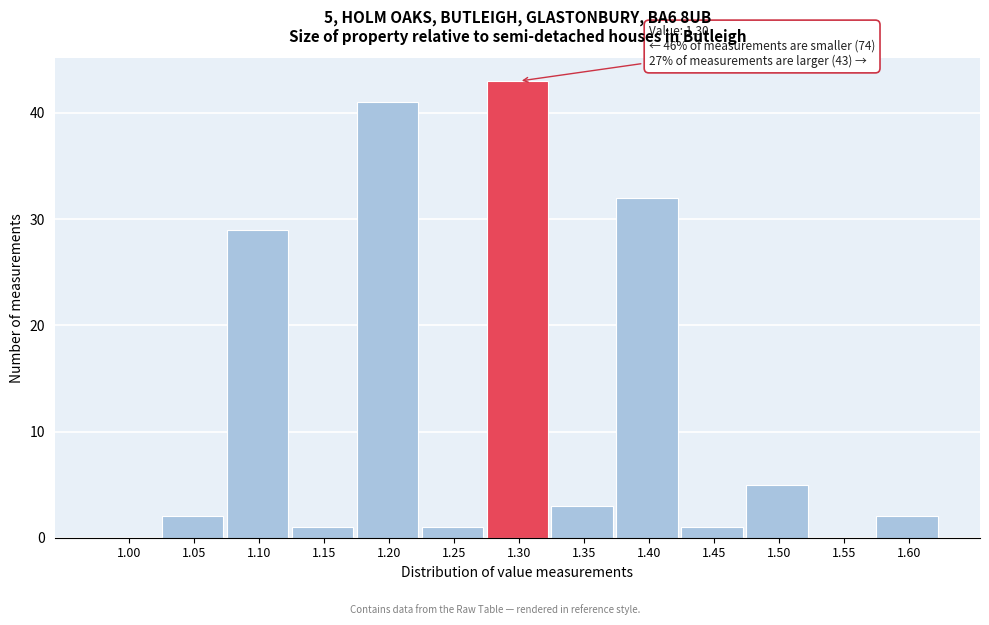

Reading left to right, extract all data points from this chart.

1.00=0	1.05=2	1.10=29	1.15=1	1.20=41	1.25=1	1.30=43	1.35=3	1.40=32	1.45=1	1.50=5	1.55=0	1.60=2